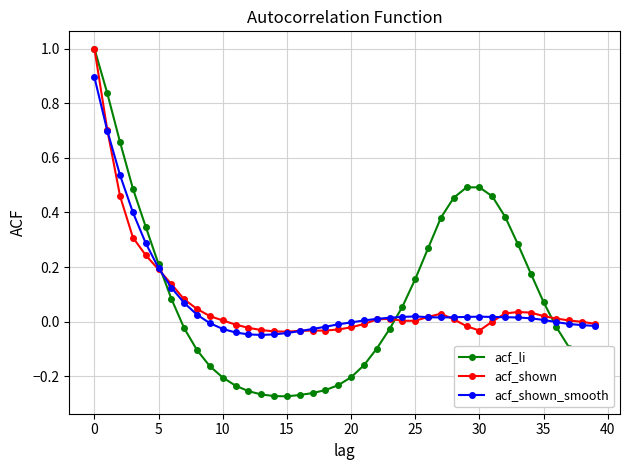

What is the highest value of the acf_shown series?

1.0